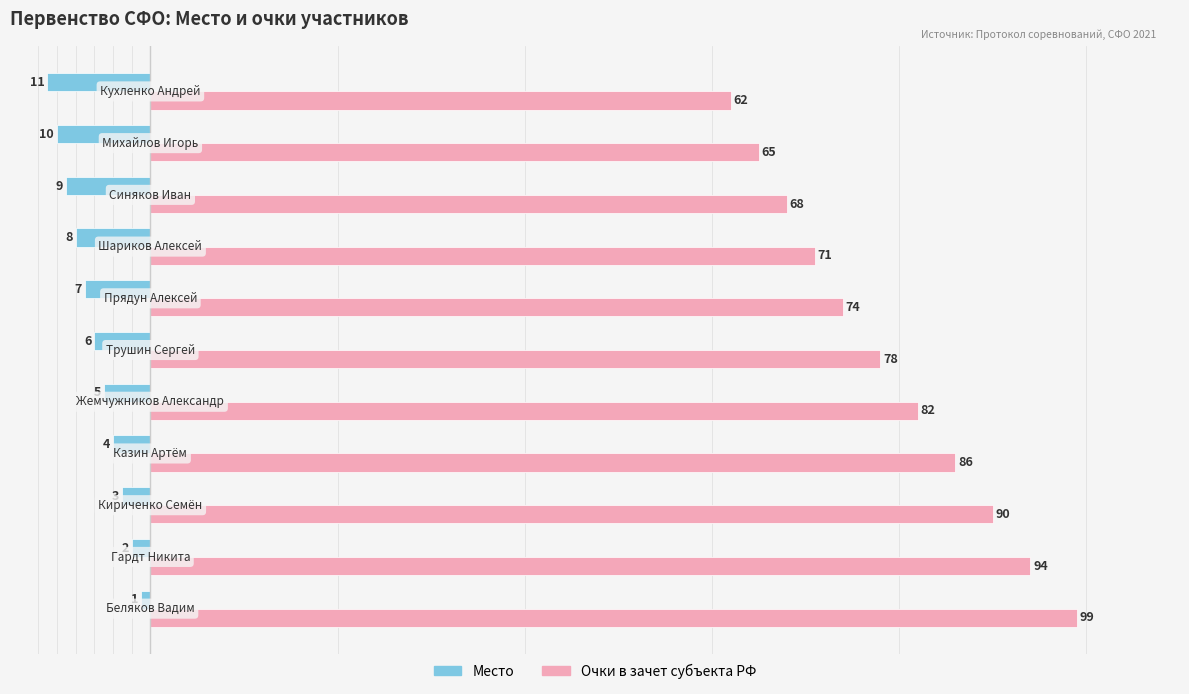

Which series has the largest total across all categories?

Очки в зачет субъекта РФ